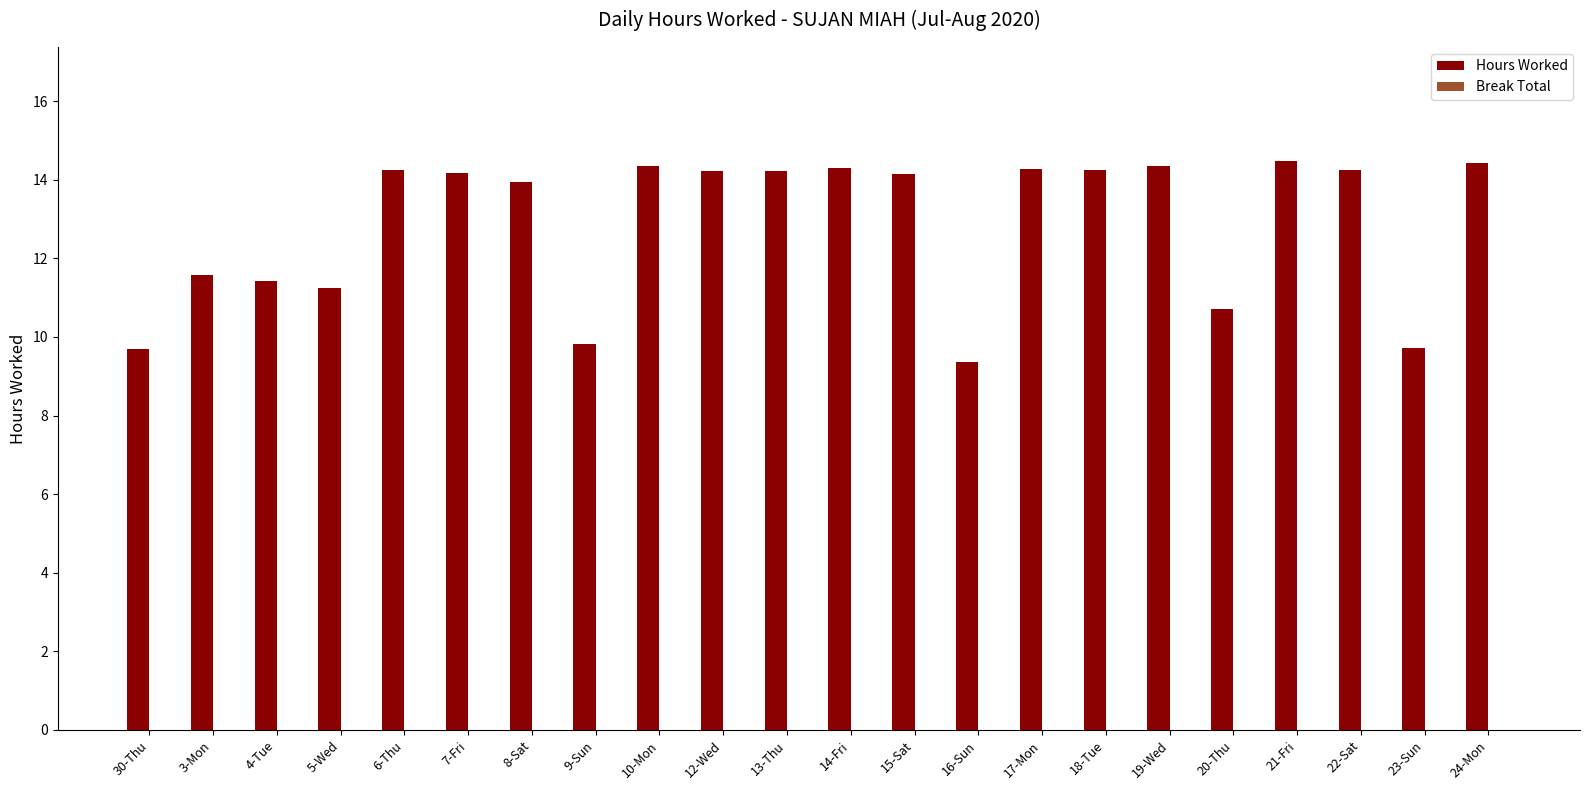

Which category has the lowest value across all series?

16-Sun